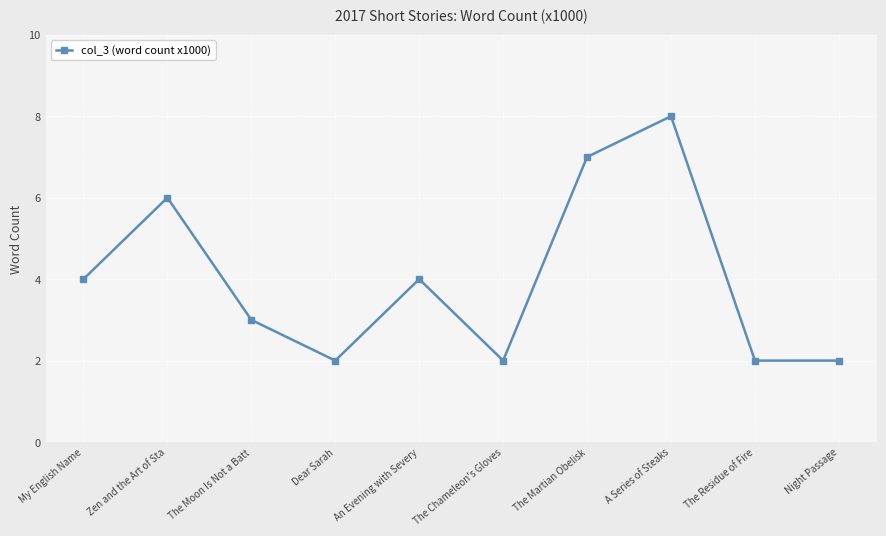

The value at An Evening with Severy is 4. True or false?

True